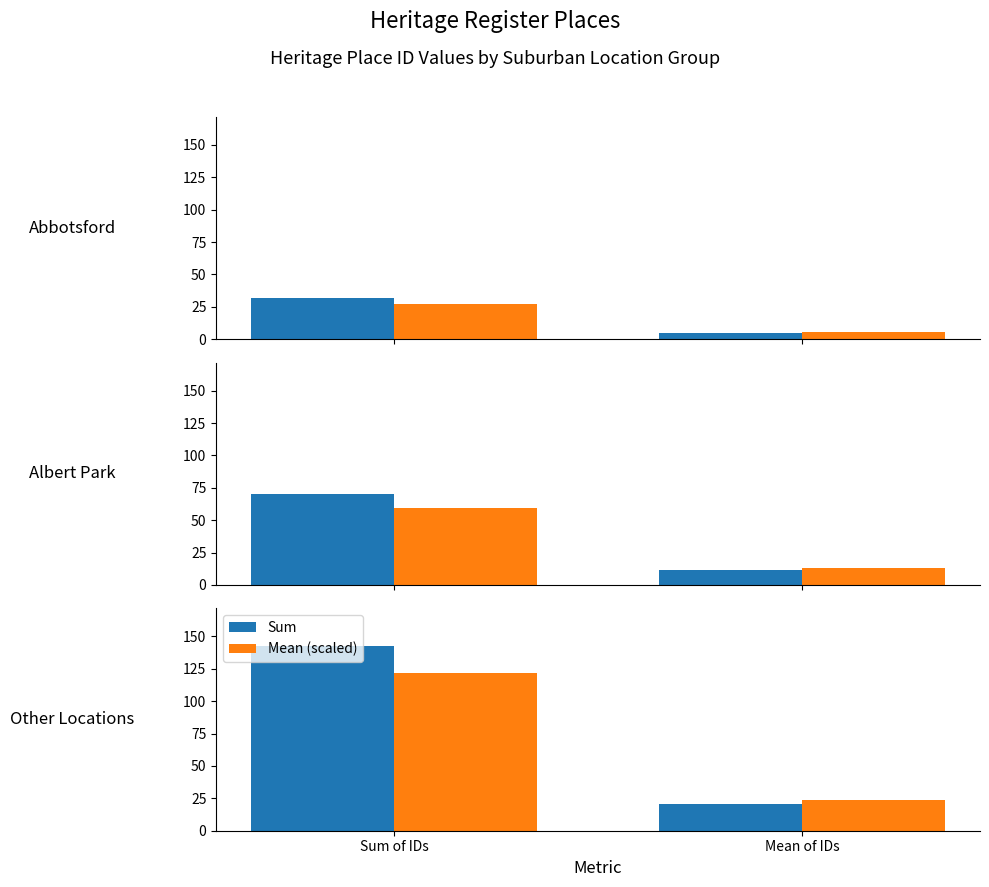

Rank the categories by Sum value from highest to lowest.

Sum of IDs, Mean of IDs